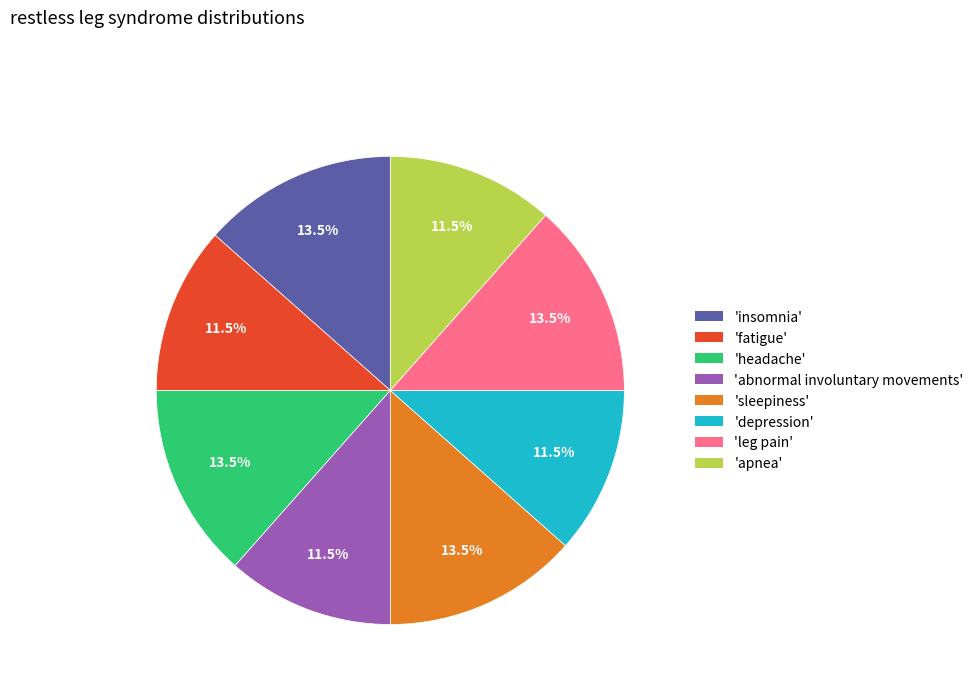

Does any single category account for the majority?

No